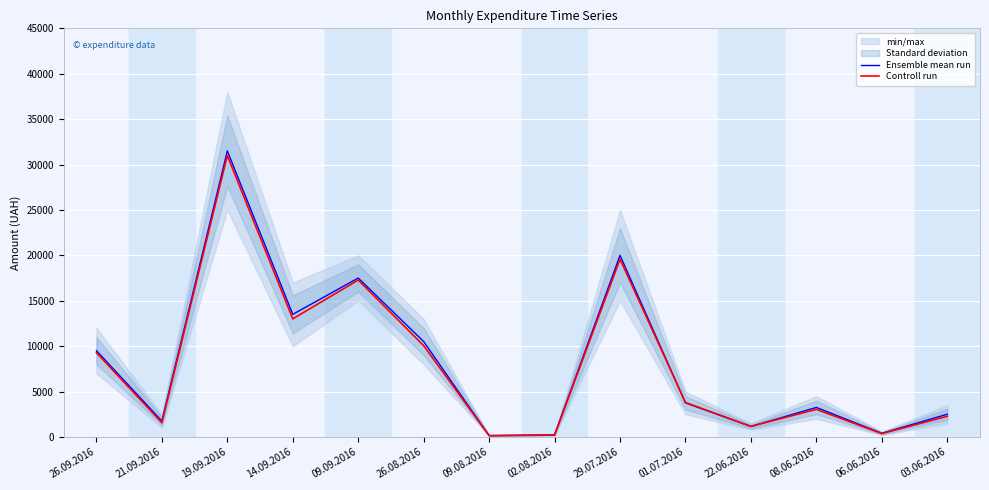

What is the value of the Ensemble mean run point at the 10th from the left?

3750.0